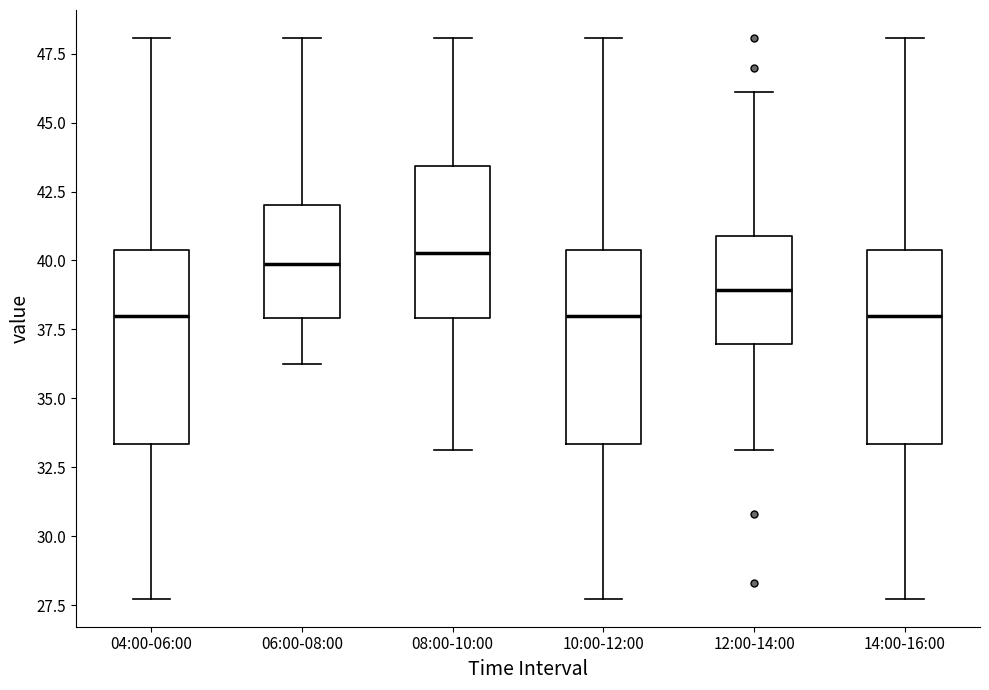

Reading left to right, transcribe this box plot: for each box, give where its median line is, the range the box spans, and where its two whiskers end, as read against the y-axis. The values are not printed on the chart, so give them approximately, as read against the axis.

04:00-06:00: median 38.0, box 33.5 to 40.5, whiskers 27.5 to 48.0
06:00-08:00: median 40.0, box 38.0 to 42.0, whiskers 36.0 to 48.0
08:00-10:00: median 40.5, box 38.0 to 43.5, whiskers 33.0 to 48.0
10:00-12:00: median 38.0, box 33.5 to 40.5, whiskers 27.5 to 48.0
12:00-14:00: median 39.0, box 37.0 to 41.0, whiskers 33.0 to 46.0
14:00-16:00: median 38.0, box 33.5 to 40.5, whiskers 27.5 to 48.0